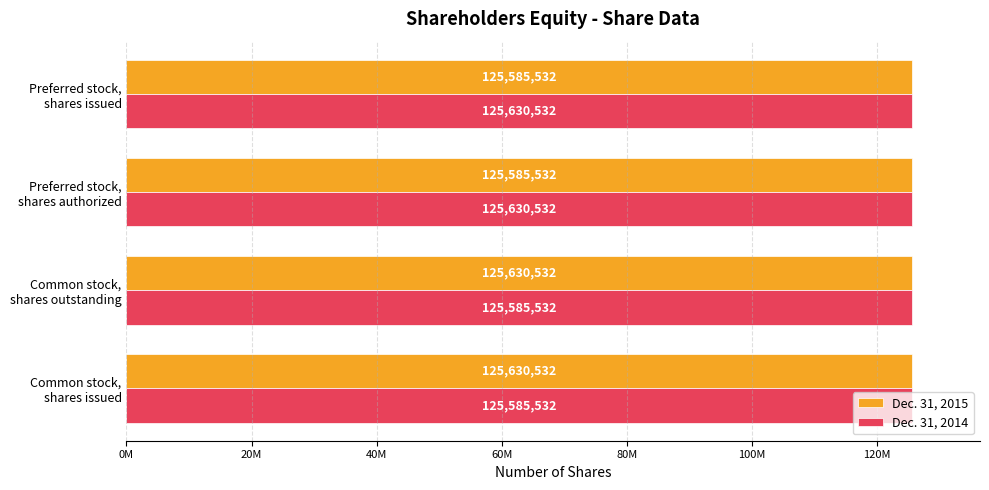

What is the greatest value displayed?

125630532